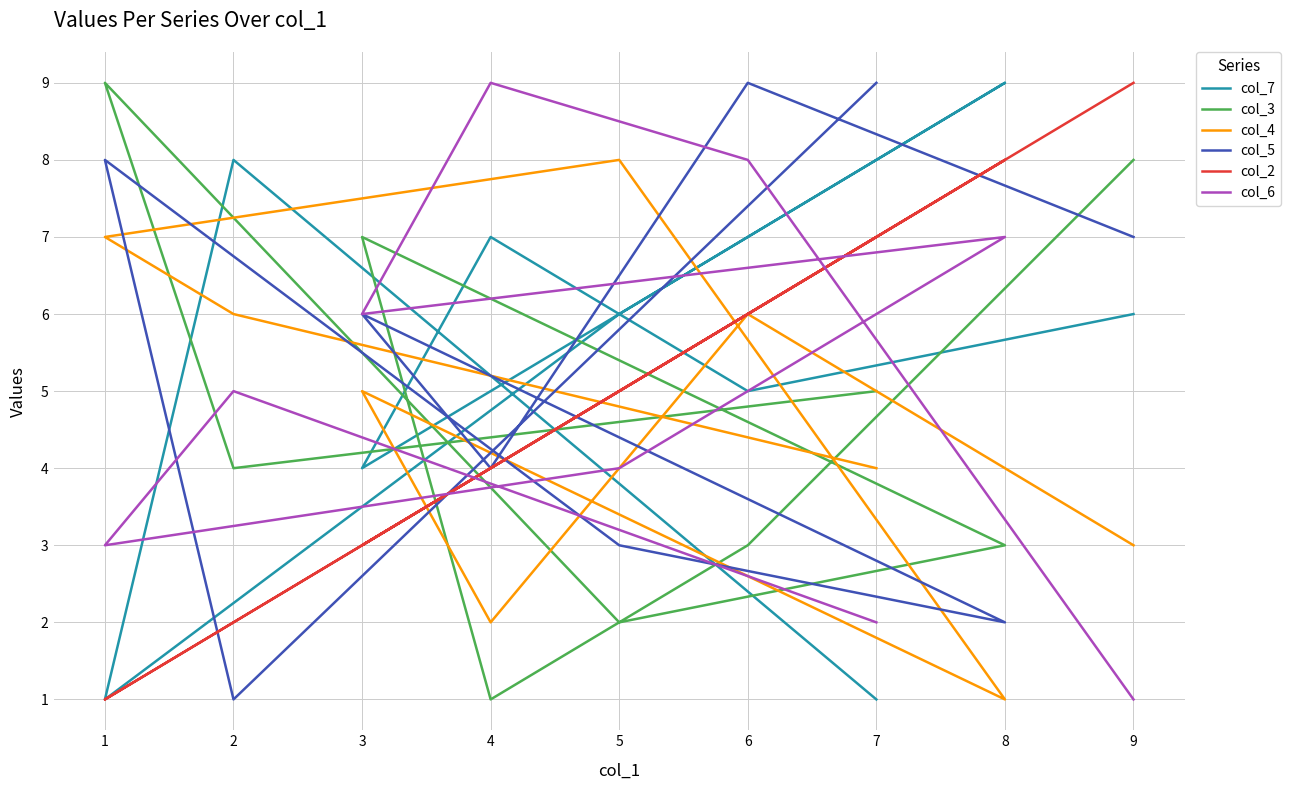

What is the sum of all col_4 values?

42